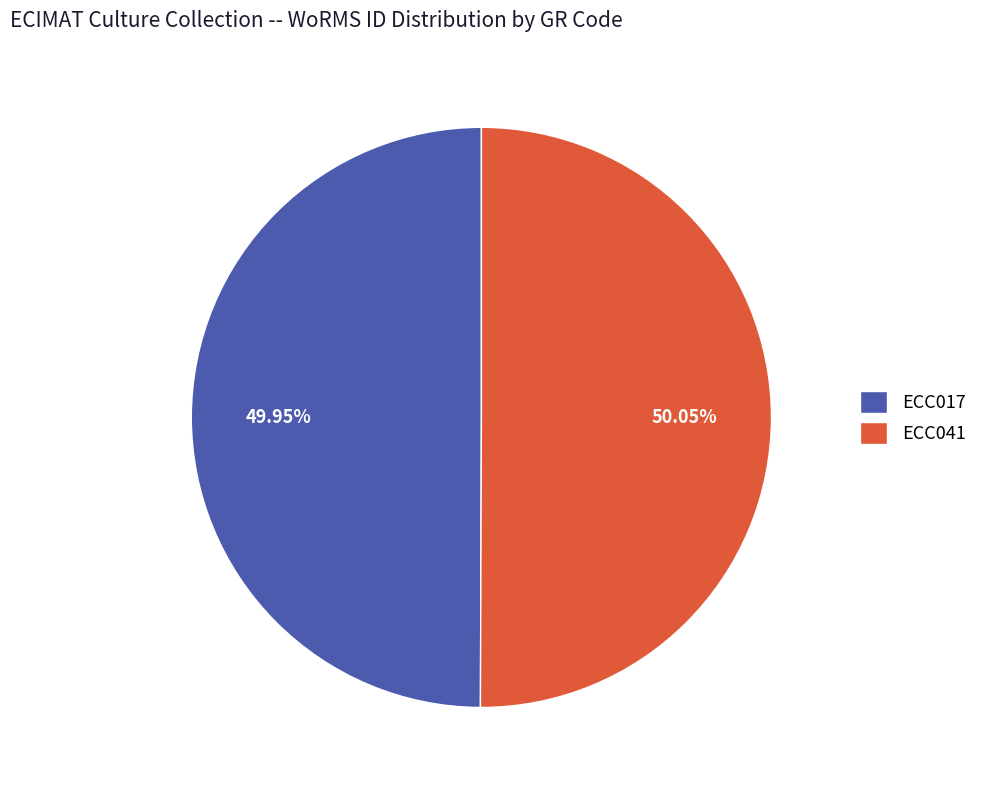

Do ECC017 and ECC041 together represent more than half of the pie?

Yes